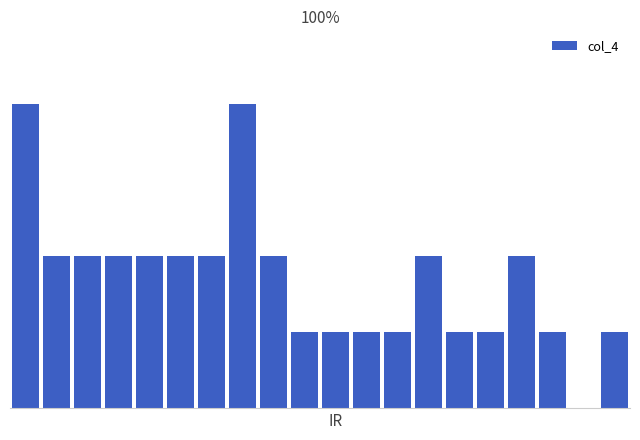

What is the difference between the maximum and second lowest values?

8.8